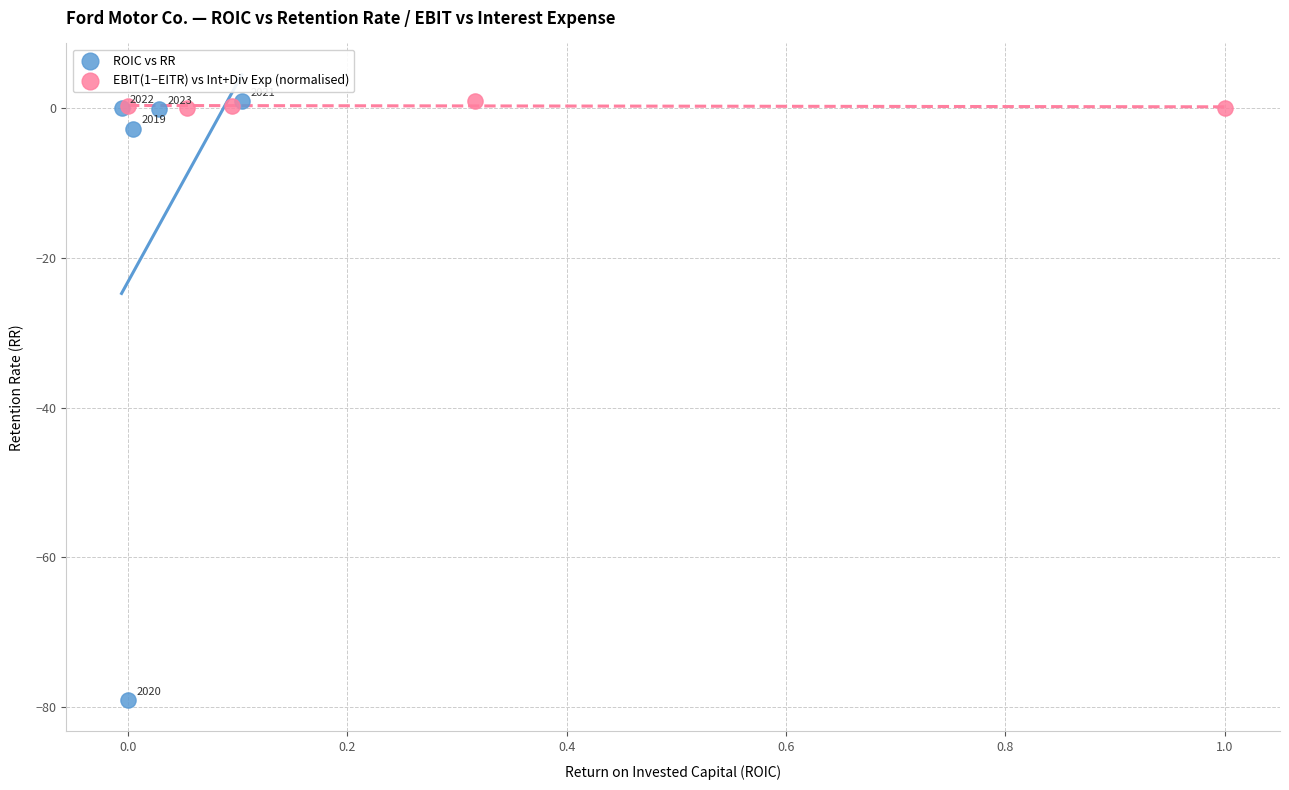

Which series contains the lowest Y value?

ROIC vs RR